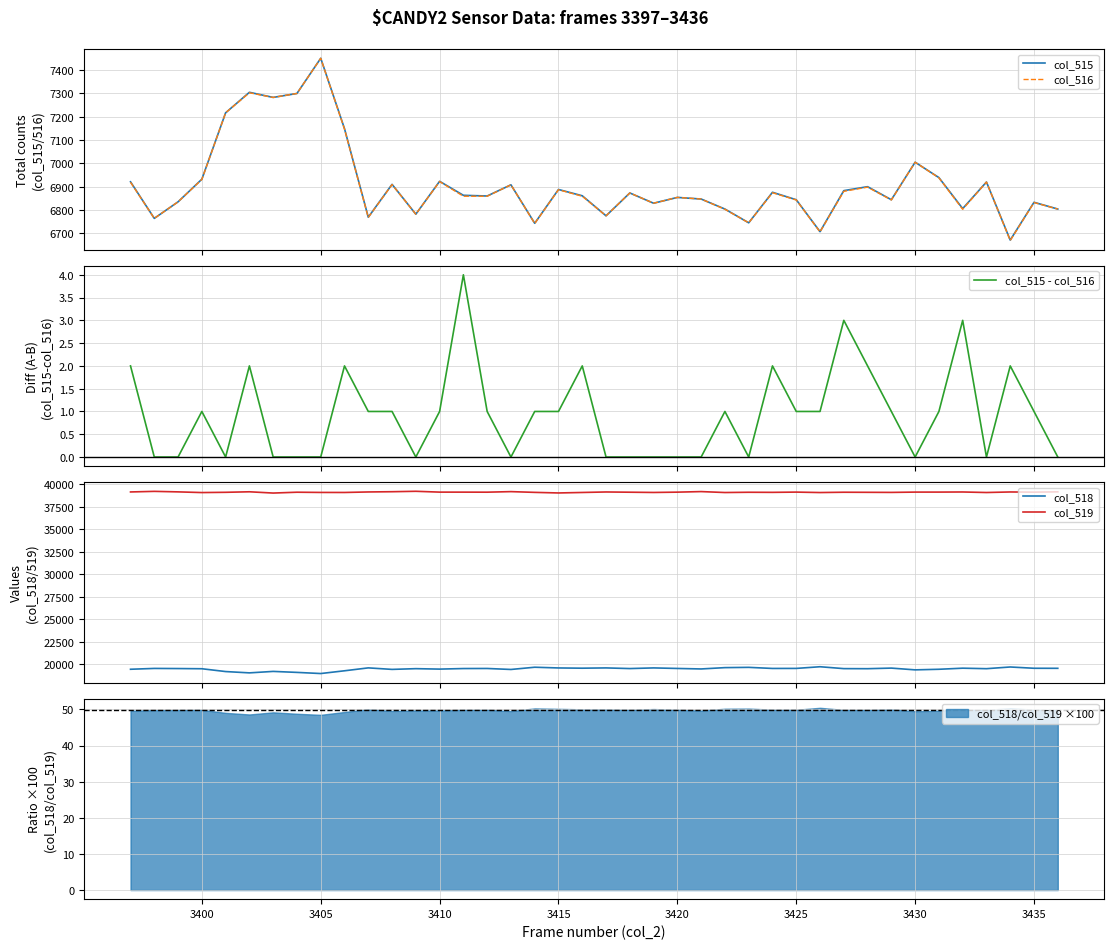

How many values in the col_515 series exceed 6863?

19